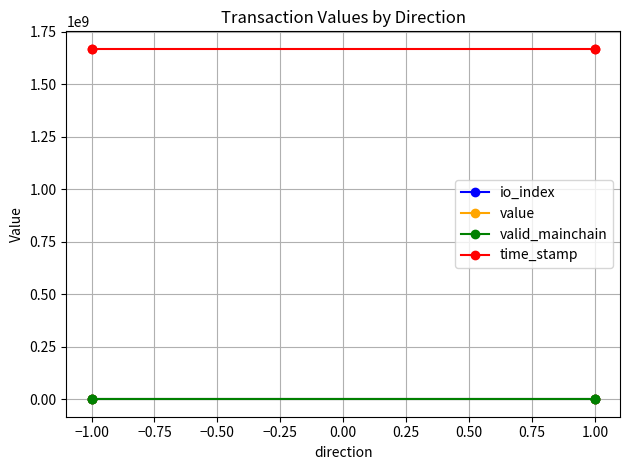

True or false: valid_mainchain has a value of 1.8 at 1.00.

False